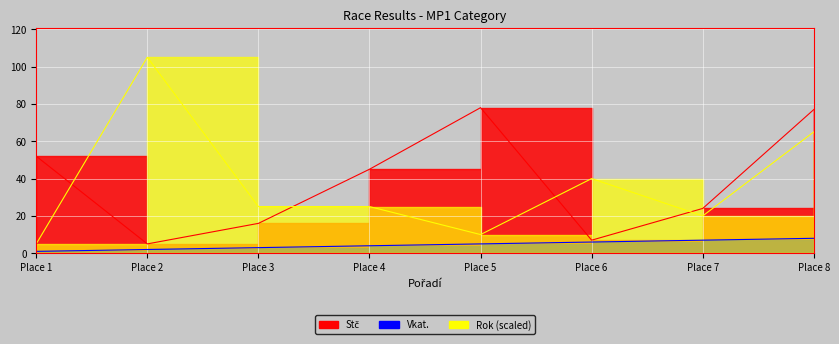

What are all the series names shown in the legend?

Stč, Vkat., Rok